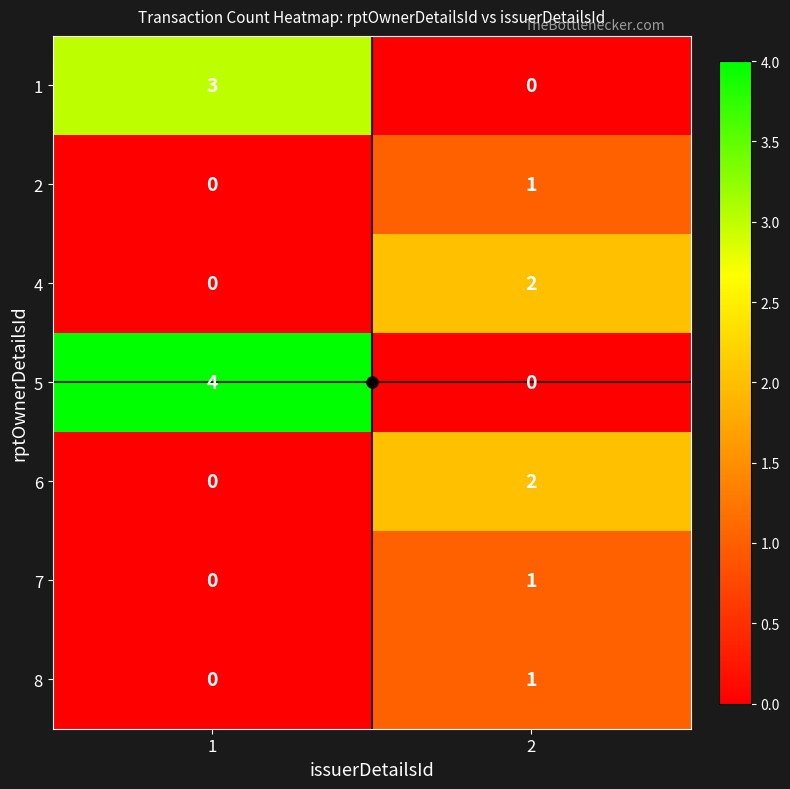

What is the total value across all series at 1?

7